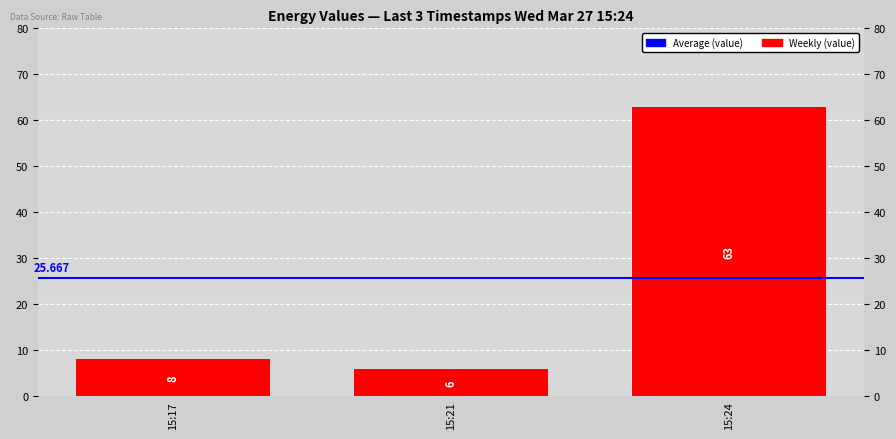

What is the ratio of the value at 15:21 to the value at 15:17?

0.8